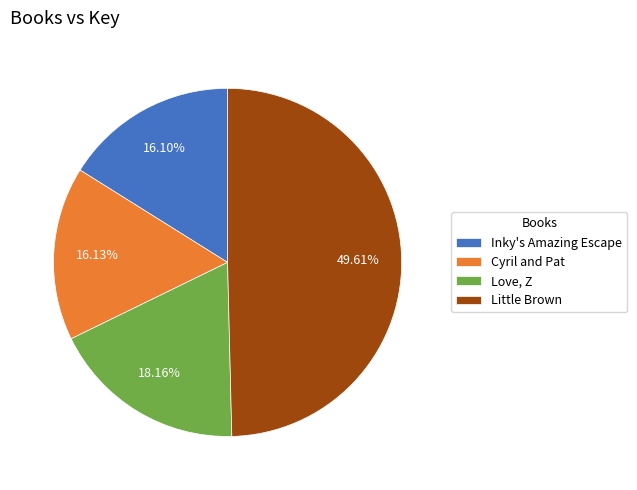

What is the ratio of the value at Inky's Amazing Escape to the value at Love, Z?

0.9